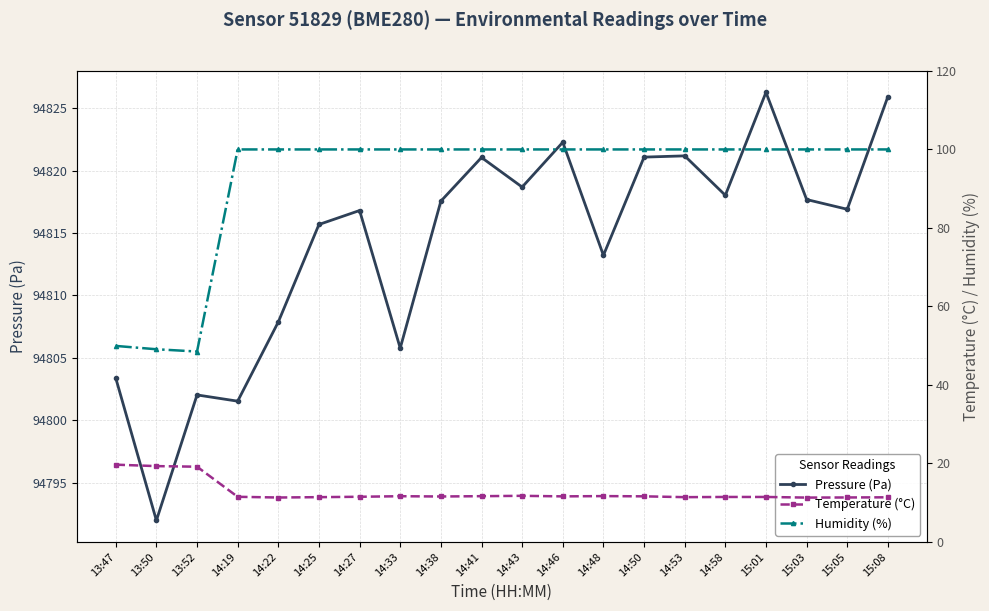

Rank the categories by Temperature (°C) value from lowest to highest.

15:03, 14:22, 15:05, 15:08, 14:25, 14:53, 14:58, 15:01, 14:19, 14:27, 14:38, 14:46, 14:50, 14:33, 14:41, 14:48, 14:43, 13:52, 13:50, 13:47